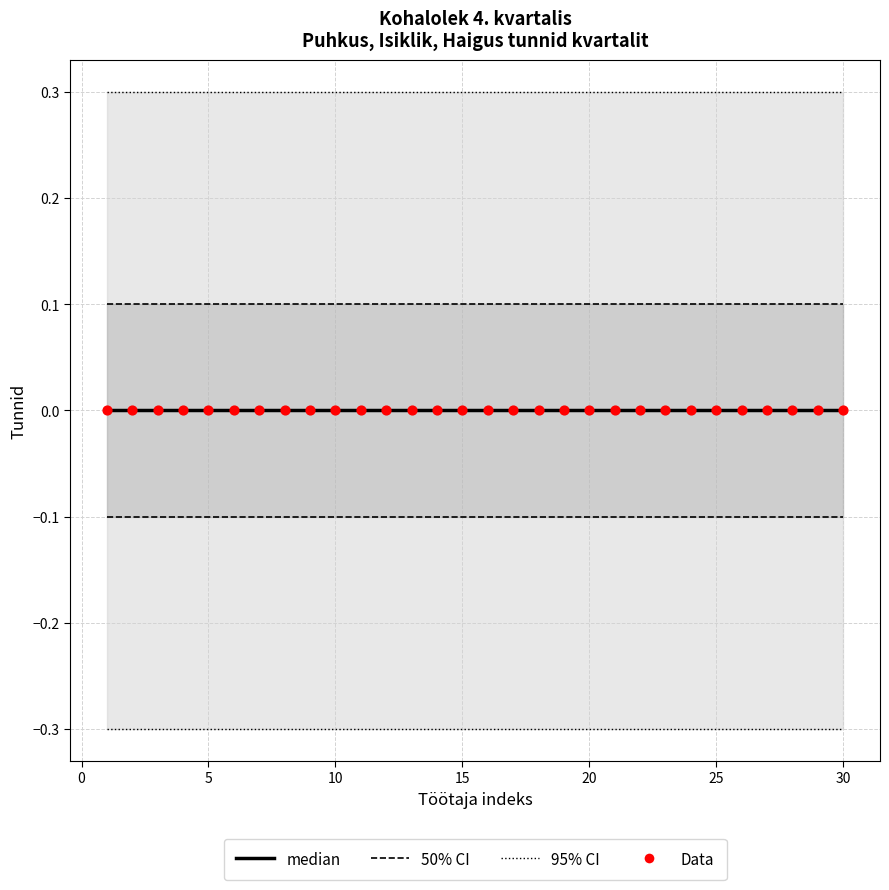

Which series has the largest total across all categories?

95% CI